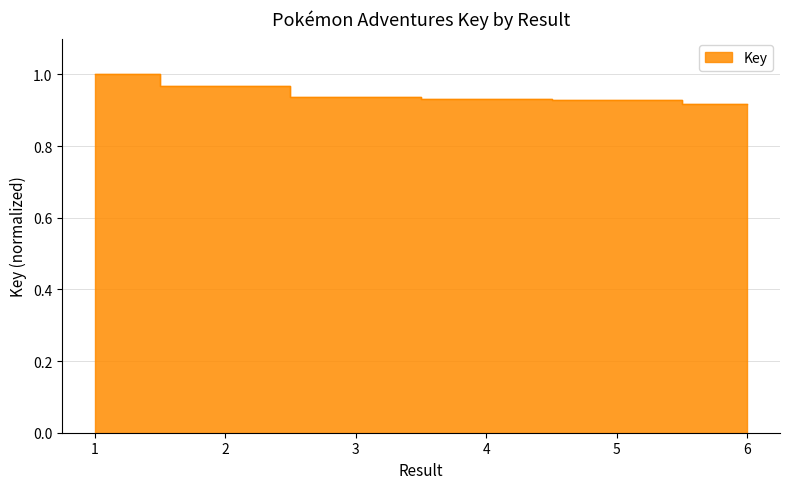

Reading left to right, what are all the values shown in this chart?

1=1.0	2=1.0	3=0.9	4=0.9	5=0.9	6=0.9